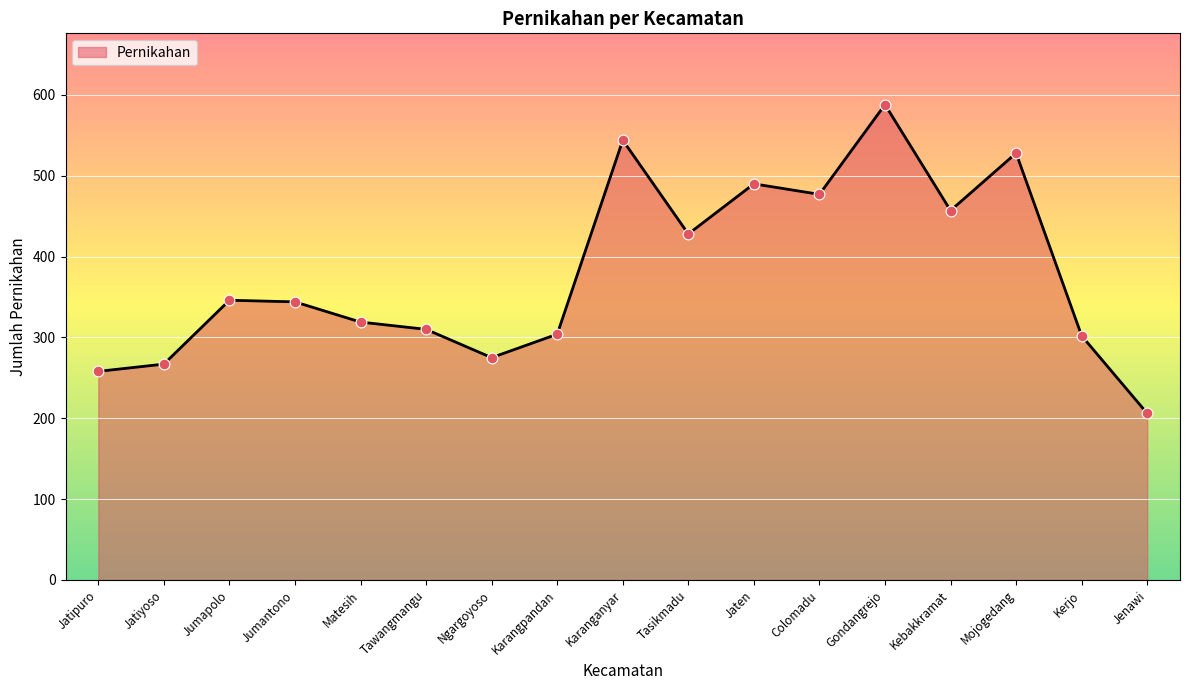

Between Karangpandan and Jaten, which is larger?

Jaten